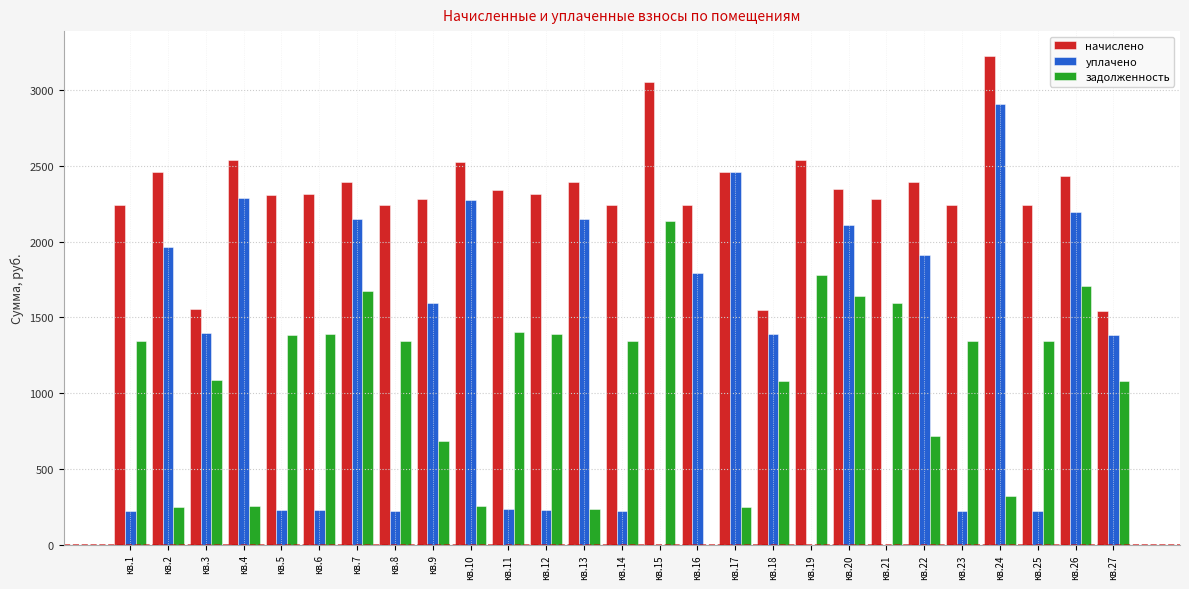

The value of задолженность at кв.8 is 799.1. True or false?

False